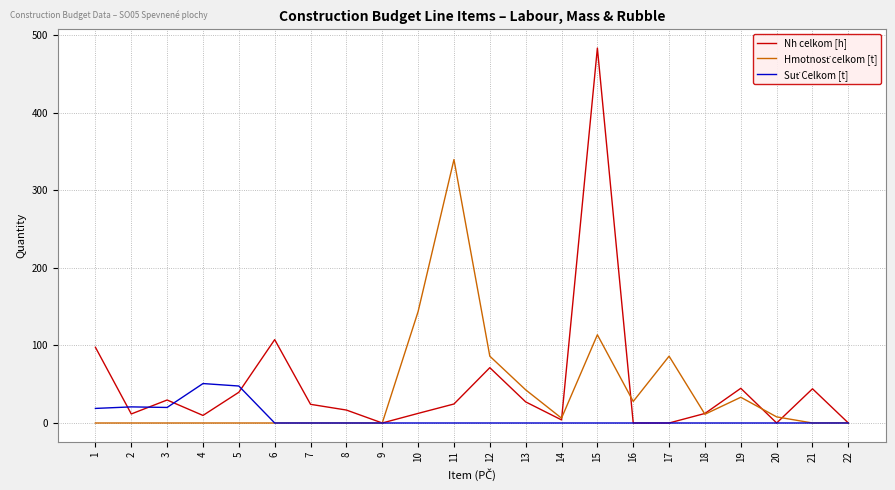

The Nh celkom [h] series shows 0.0 at 17. True or false?

True